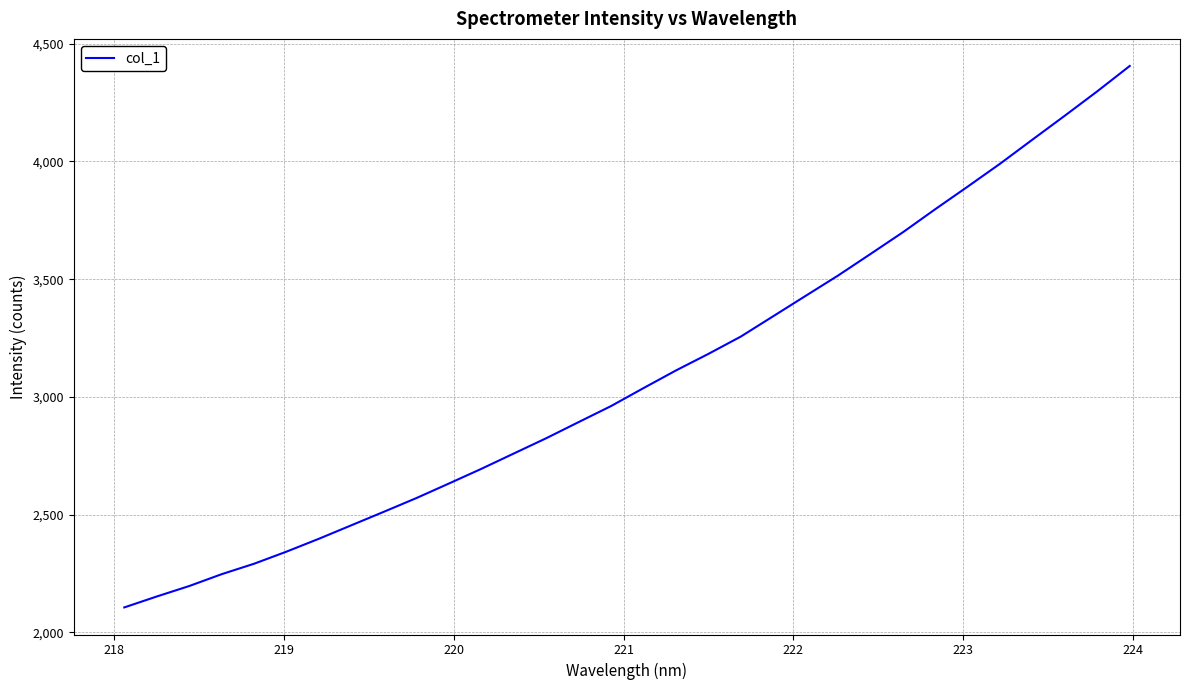

What is the greatest value displayed?

4405.3